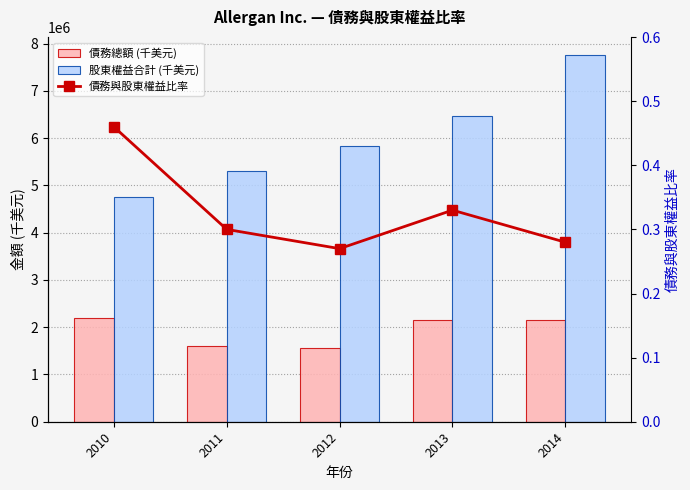

Is it true that 股東權益合計 (千美元) equals 4757700.0 at 2010?

True